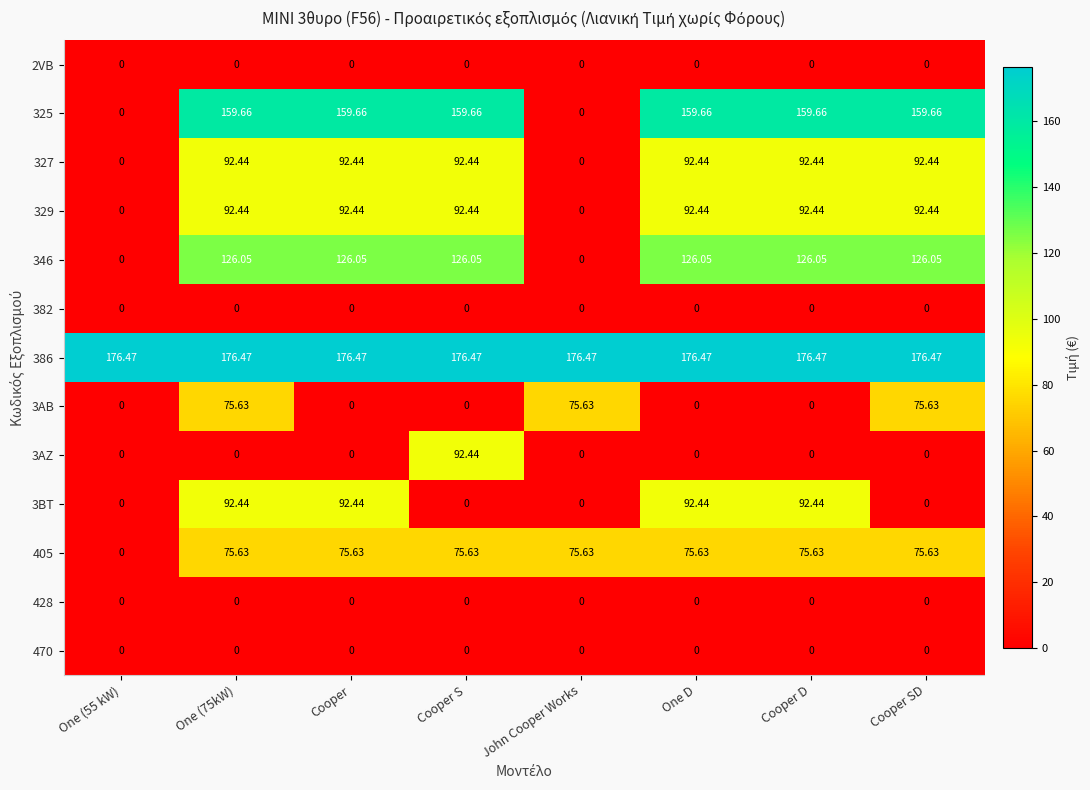

What is the difference between the highest and lowest values at Cooper S?

176.5